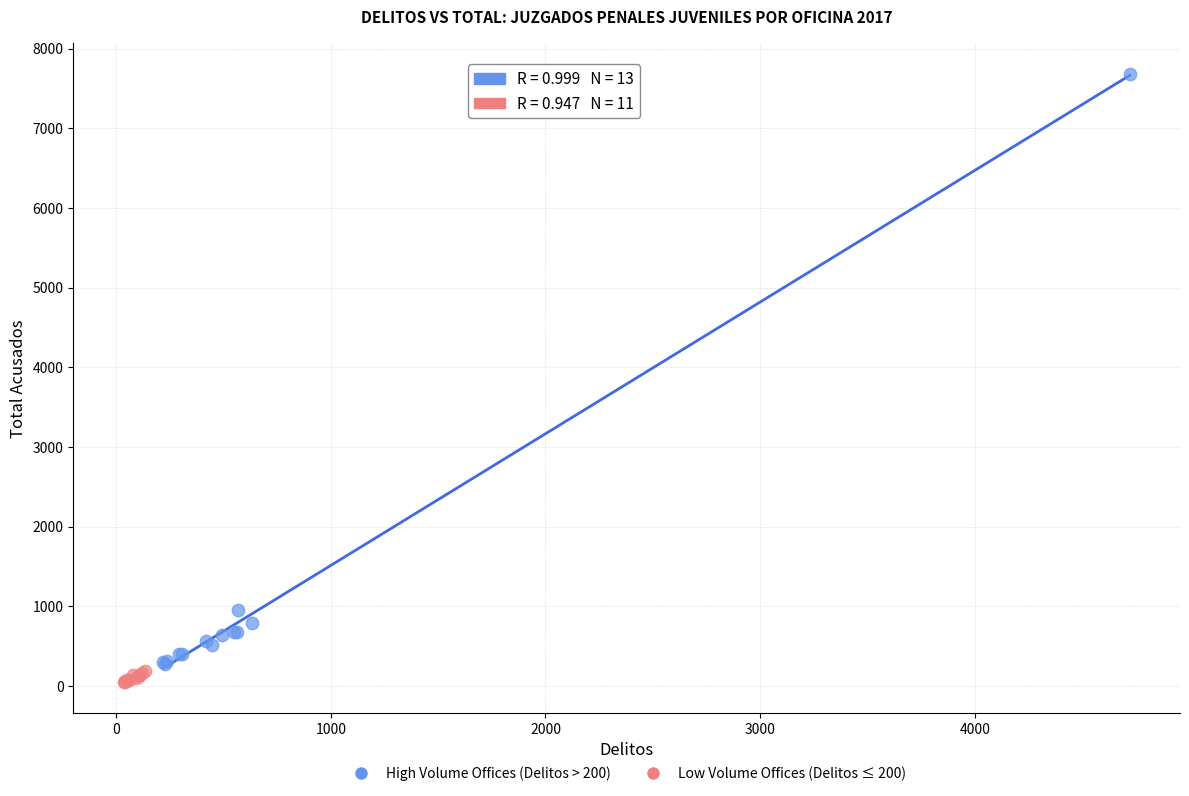

Which series reaches the minimum Y coordinate?

Low Volume Offices (Delitos ≤ 200)